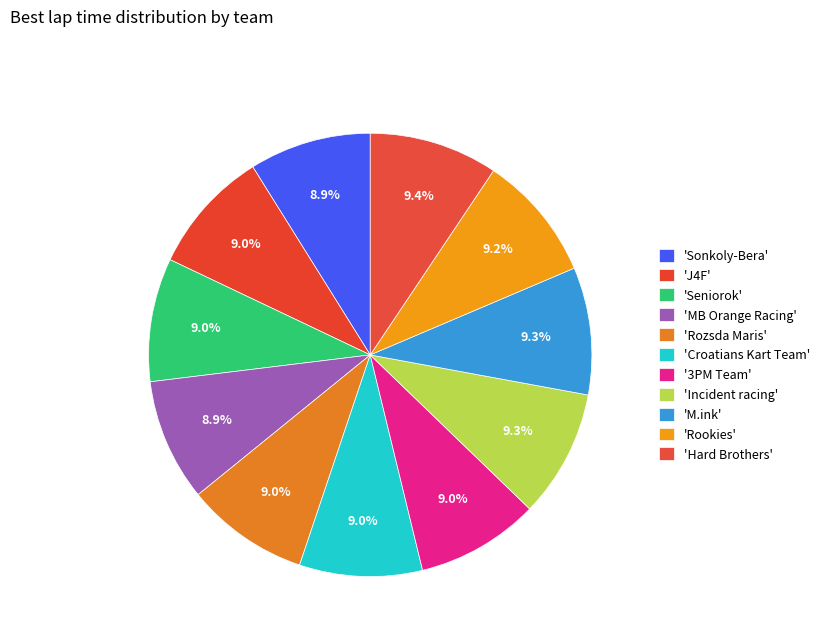

Count the number of slices in the pie.

11